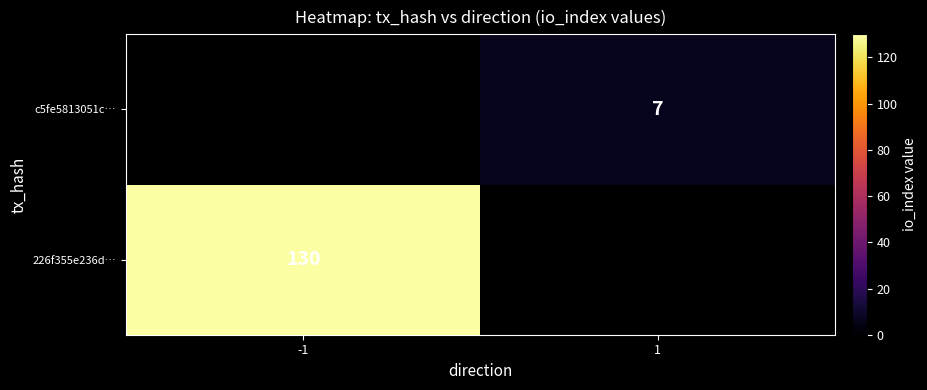

Which category has the highest value across all series?

-1